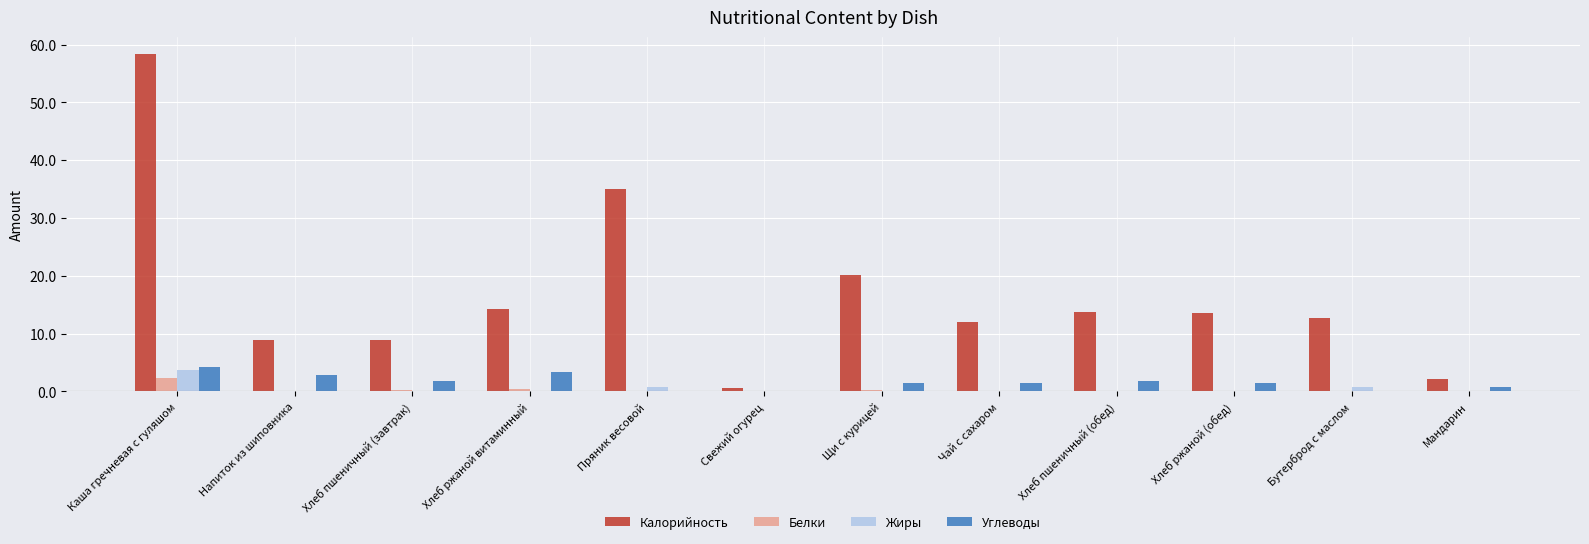

Count the number of categories in the chart.

12